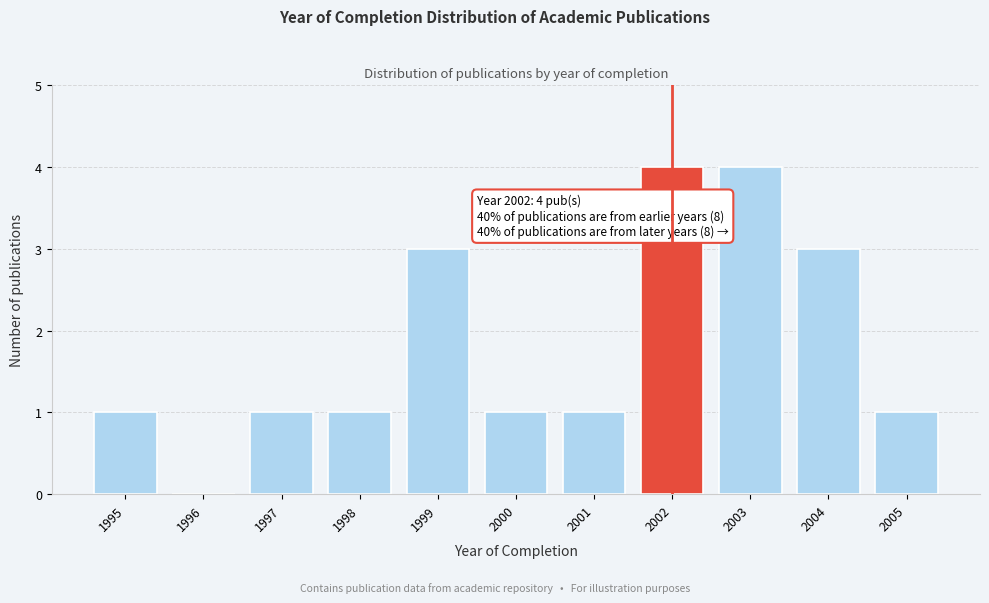

Reading right to left, extract all data points from this chart.

2005=1	2004=3	2003=4	2002=4	2001=1	2000=1	1999=3	1998=1	1997=1	1996=0	1995=1